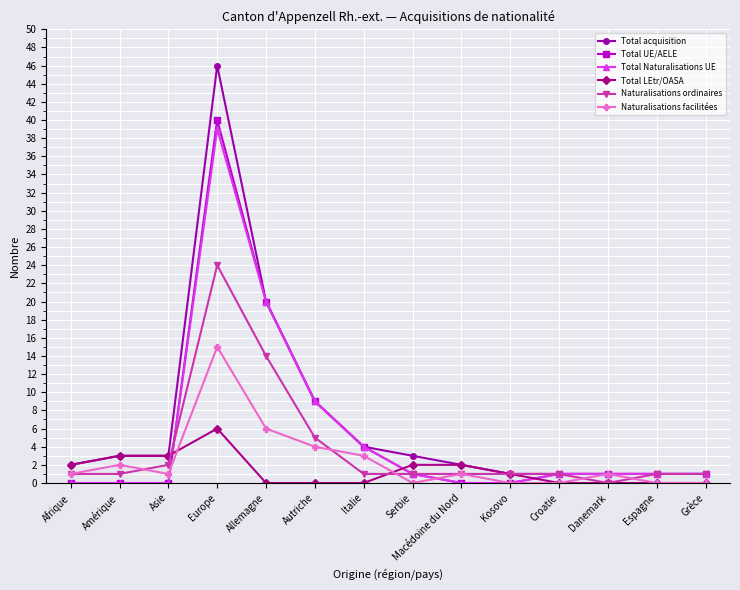

What is the difference between the highest and lowest values at Grèce?

1